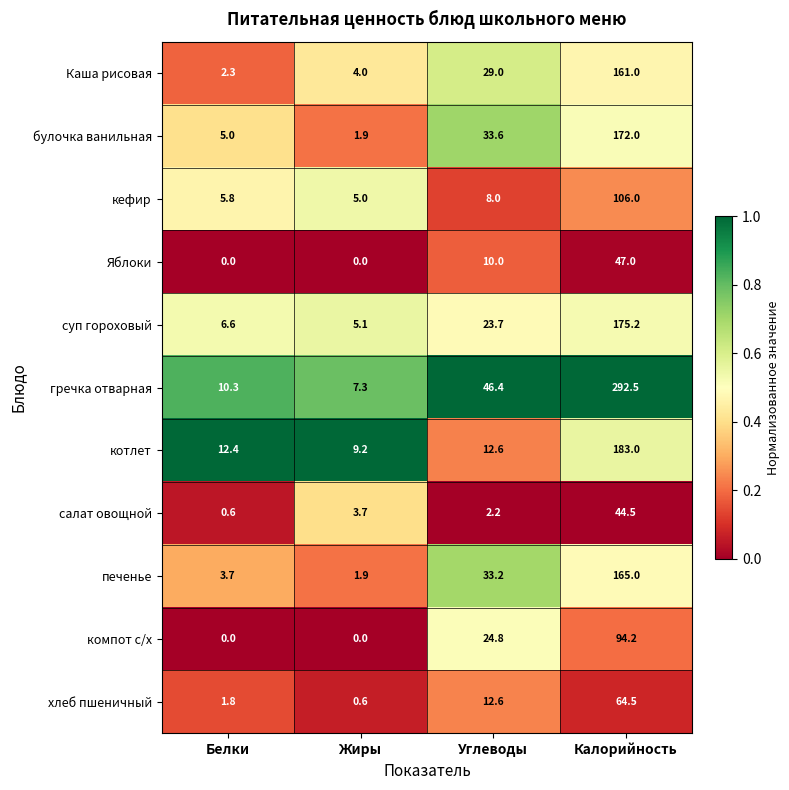

What is the total value across all series at Углеводы?

236.1